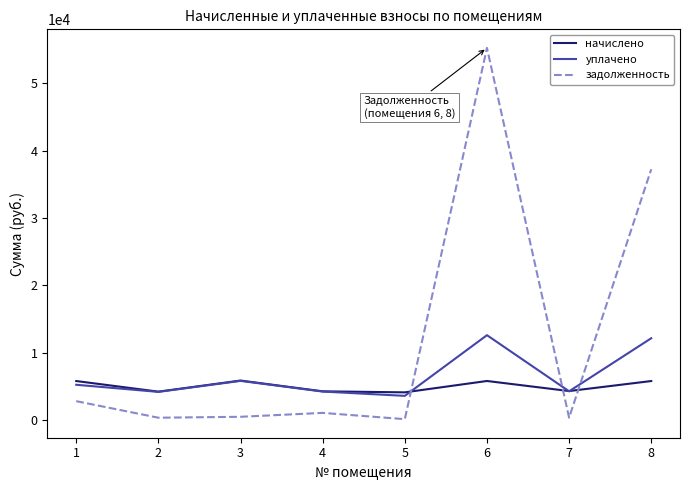

At which label is уплачено closest to 8097?

3